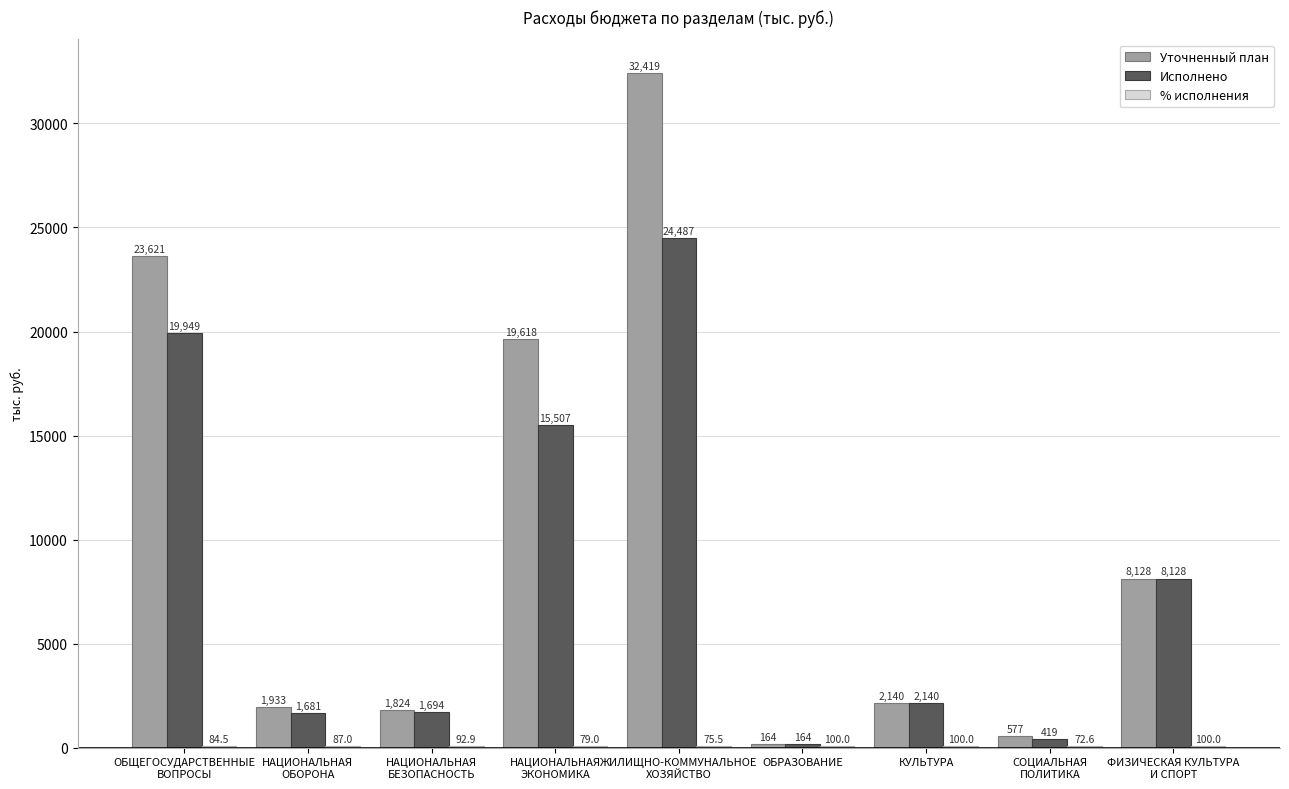

What is the maximum value shown in the chart?

32419.1